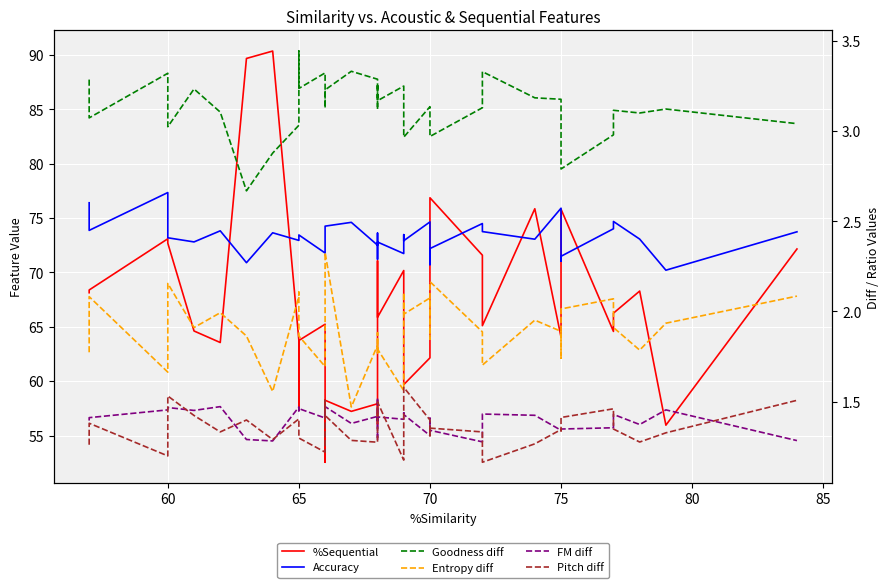

What is the difference between the maximum and second lowest values in the Goodness diff series?

0.7